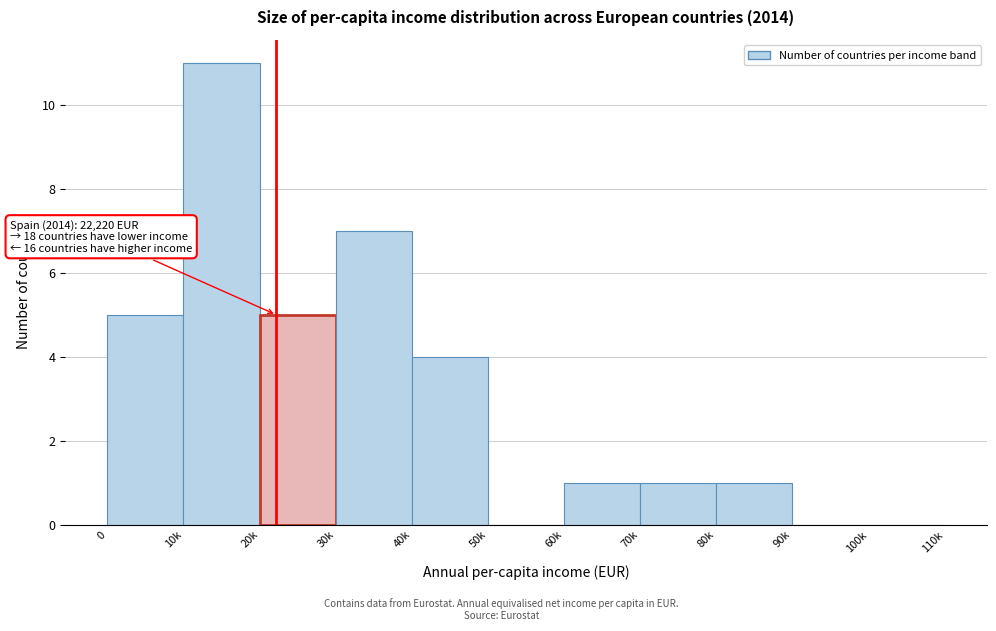

Reading left to right, list all the values displayed in this chart.

0=5	10k=11	20k=5	30k=7	40k=4	50k=0	60k=1	70k=1	80k=1	90k=0	100k=0